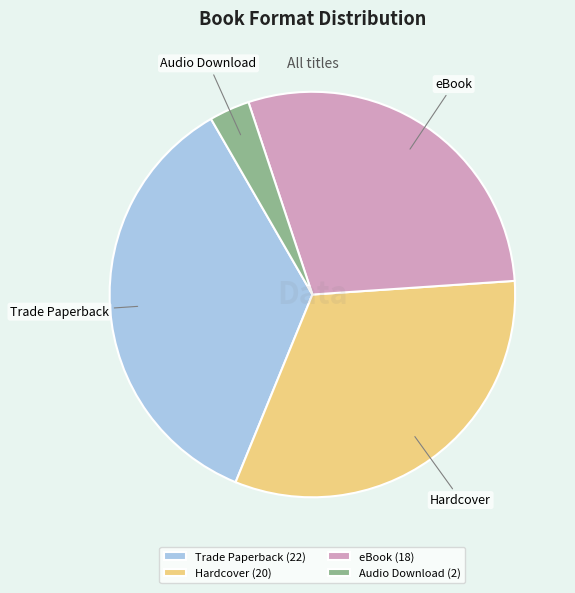

Does eBook represent more than half of the total?

No